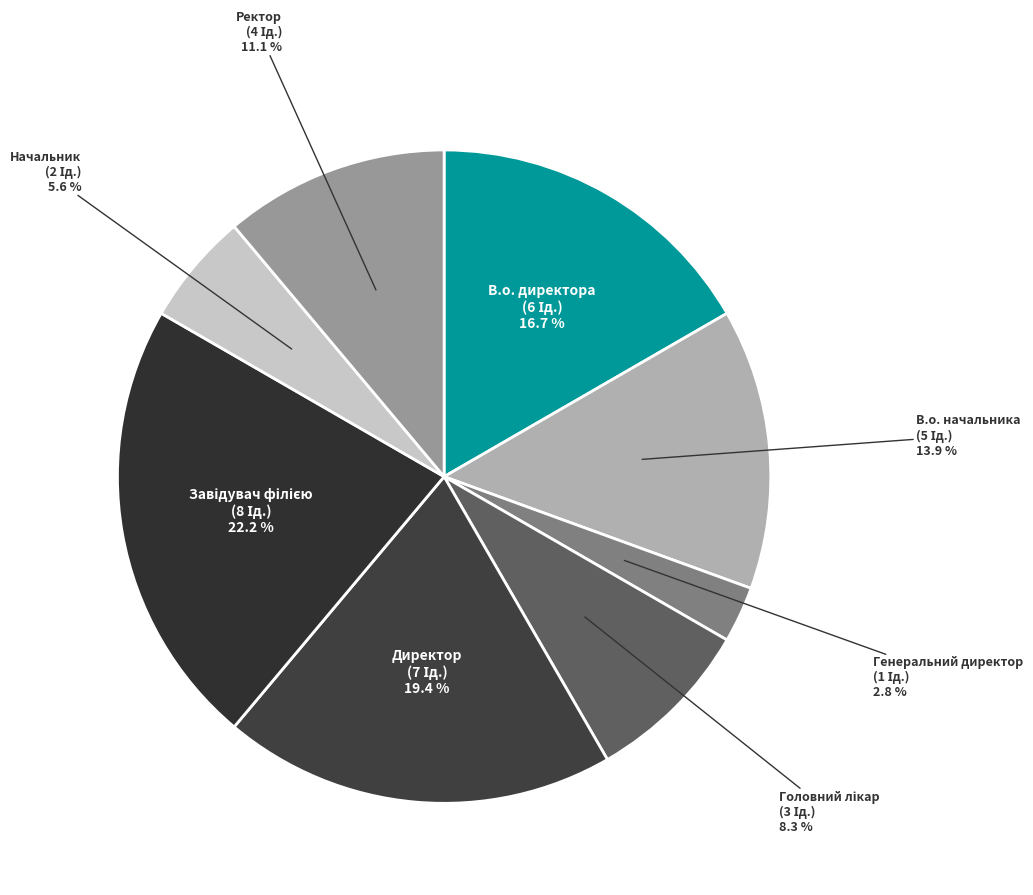

What percentage is the В.о. начальника slice, to the nearest percent?

14%